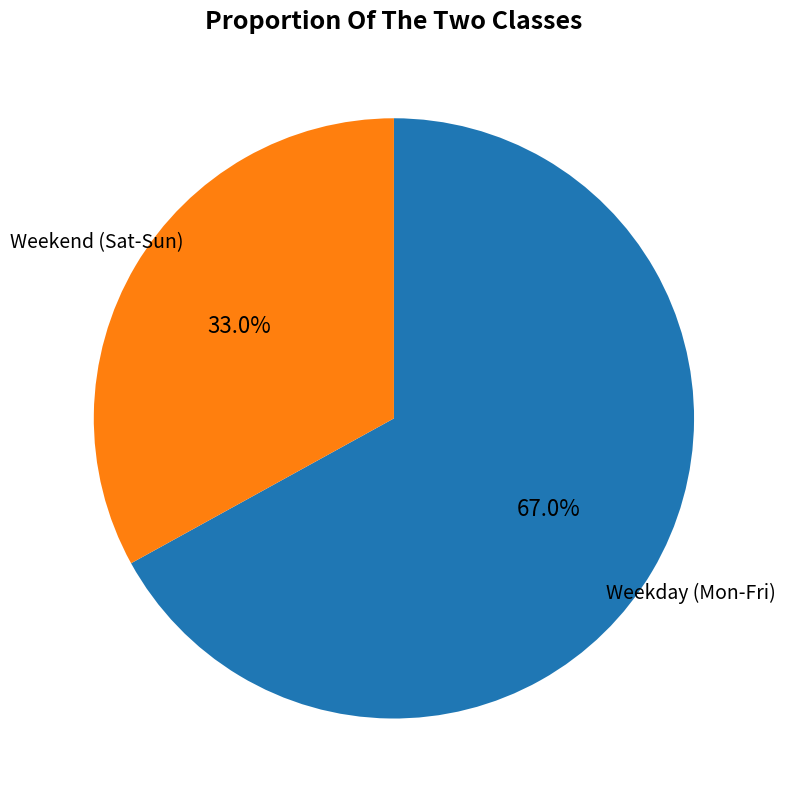

Is there a majority slice in this chart?

Yes